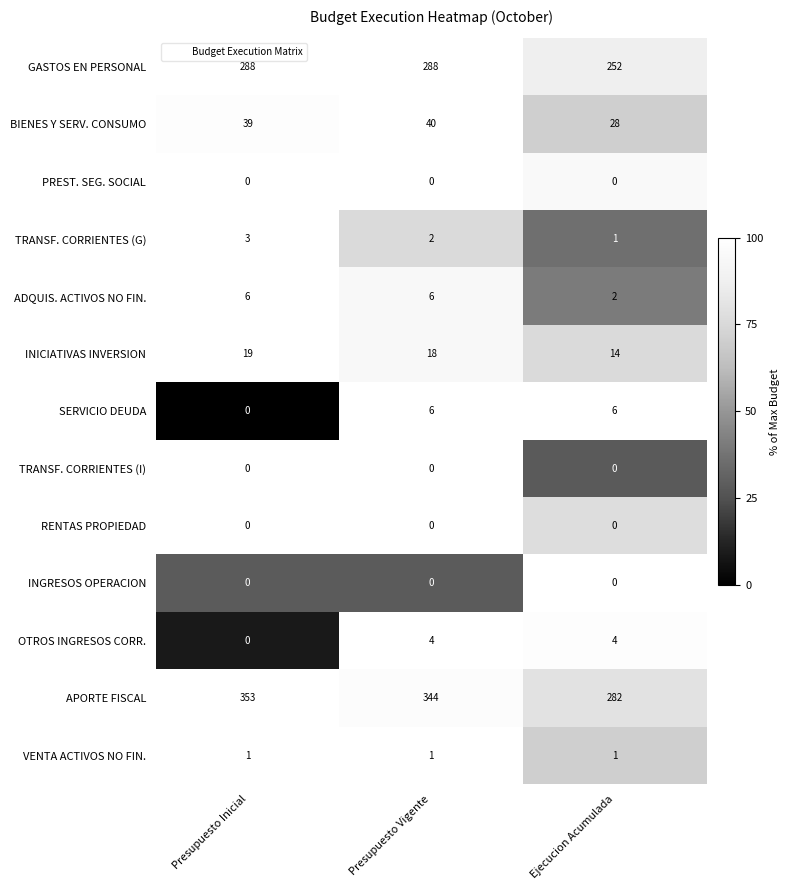

Is it true that INICIATIVAS INVERSION equals 19 at Presupuesto Inicial?

True